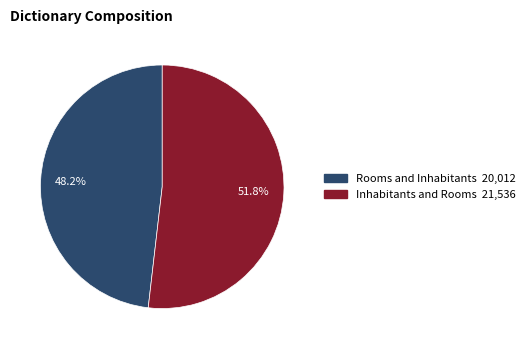

What is the majority slice?

Inhabitants and Rooms